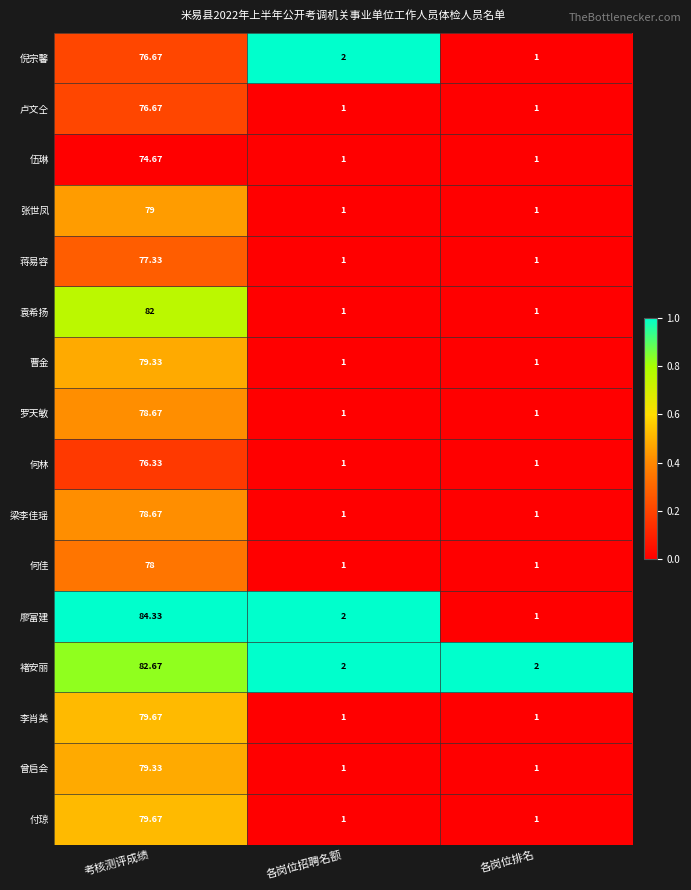

How many values in the 卢文仝 series exceed 1?

1